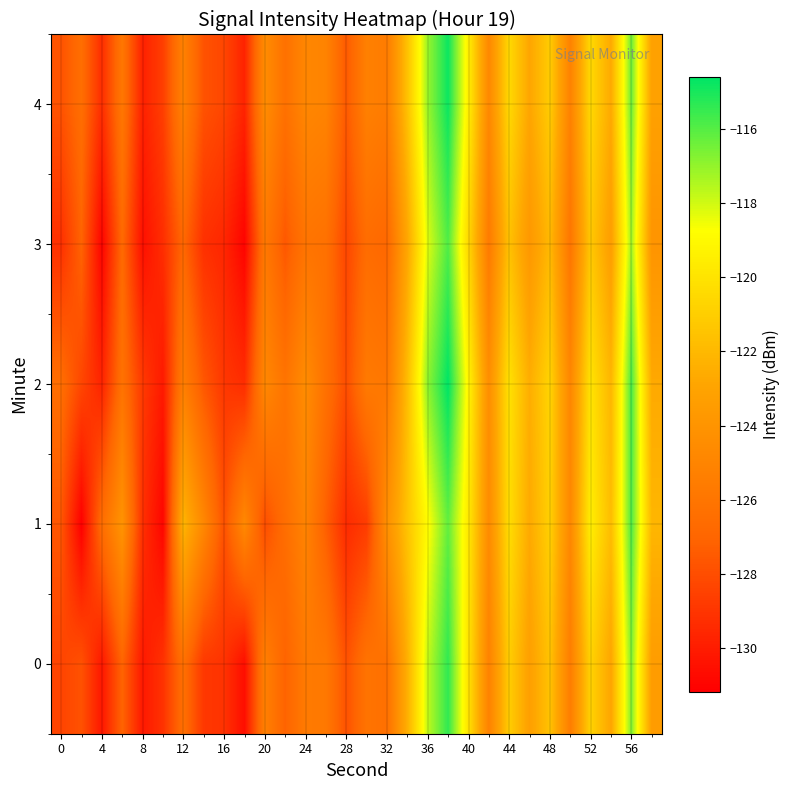

Reading right to left, transcribe all the data shown in this chart.

0: -123.5	-116.7	-122.9	-120.8	-125.5	-121.5	-123.3	-121.1	-125.2	-120.1	-115.4	-117.7	-122.4	-126.4	-126.1	-127.8	-125.8	-125.7	-127.1	-125.3	-130.6	-129.1	-128.9	-126.4	-129.1	-130.1	-127.1	-130.2	-127.8	-128.4
1: -122.1	-115.9	-121.8	-119.5	-124.8	-120.9	-122.7	-120.3	-124.6	-119.8	-116.2	-118.9	-121.5	-124.3	-128.7	-129.4	-127.3	-125.1	-126.5	-128.0	-124.7	-127.9	-124.8	-122.1	-130.9	-129.2	-124.0	-126.5	-131.2	-127.7
2: -122.7	-115.8	-122.1	-120.0	-124.9	-120.7	-122.5	-120.1	-124.4	-119.2	-114.6	-116.9	-121.8	-125.9	-125.7	-128.0	-126.3	-124.5	-126.1	-124.8	-129.3	-128.9	-127.6	-125.4	-130.1	-128.8	-126.2	-129.7	-128.3	-126.5
3: -124.0	-117.2	-123.4	-121.3	-126.0	-122.0	-123.8	-121.6	-125.7	-120.6	-115.9	-118.2	-122.9	-126.9	-126.6	-128.3	-126.3	-126.1	-127.6	-125.8	-131.0	-129.6	-129.2	-126.9	-129.3	-130.5	-126.8	-131.0	-127.1	-129.2
4: -123.2	-116.4	-122.7	-120.5	-125.2	-121.1	-122.9	-120.5	-124.8	-119.5	-114.8	-117.1	-121.6	-125.6	-125.3	-127.5	-125.1	-124.9	-126.3	-124.5	-129.7	-128.3	-127.8	-125.2	-128.6	-129.8	-125.9	-129.3	-126.5	-127.8